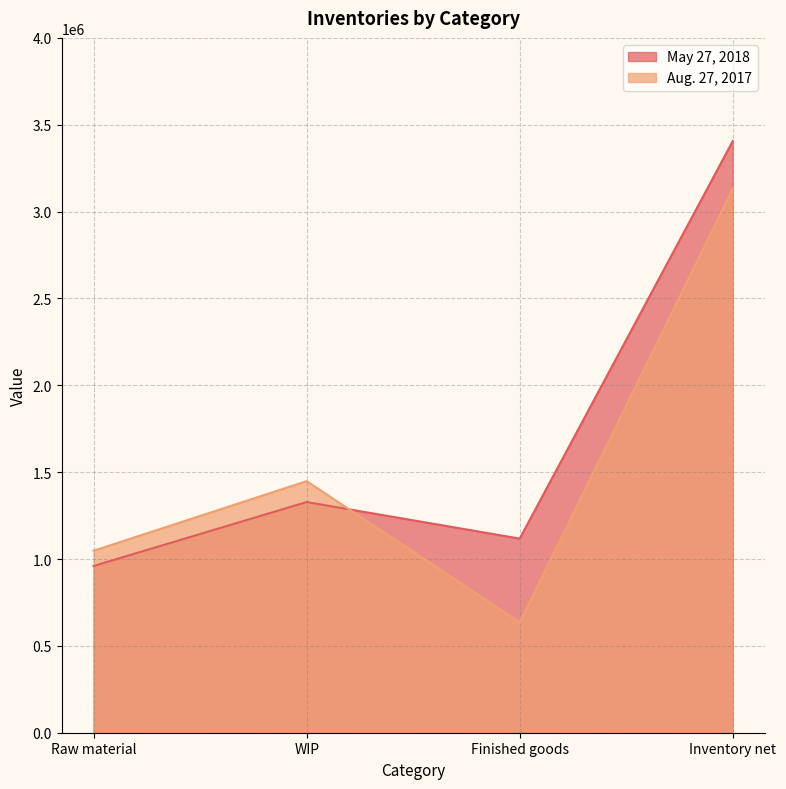

Which series has the widest spread of values?

Aug. 27, 2017